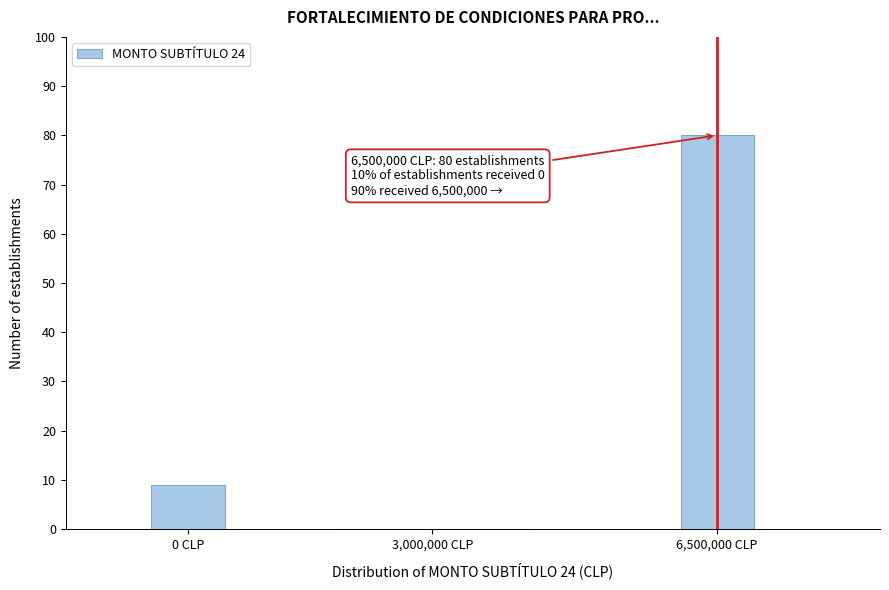

Reading left to right, what are all the values shown in this chart?

0 CLP=9	3,000,000 CLP=0	6,500,000 CLP=80